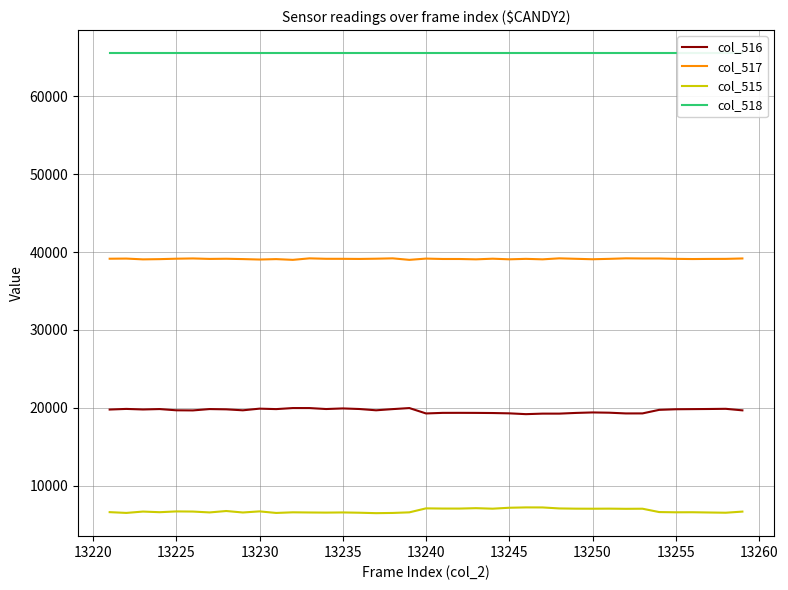

True or false: col_516 and col_515 intersect in this chart.

False